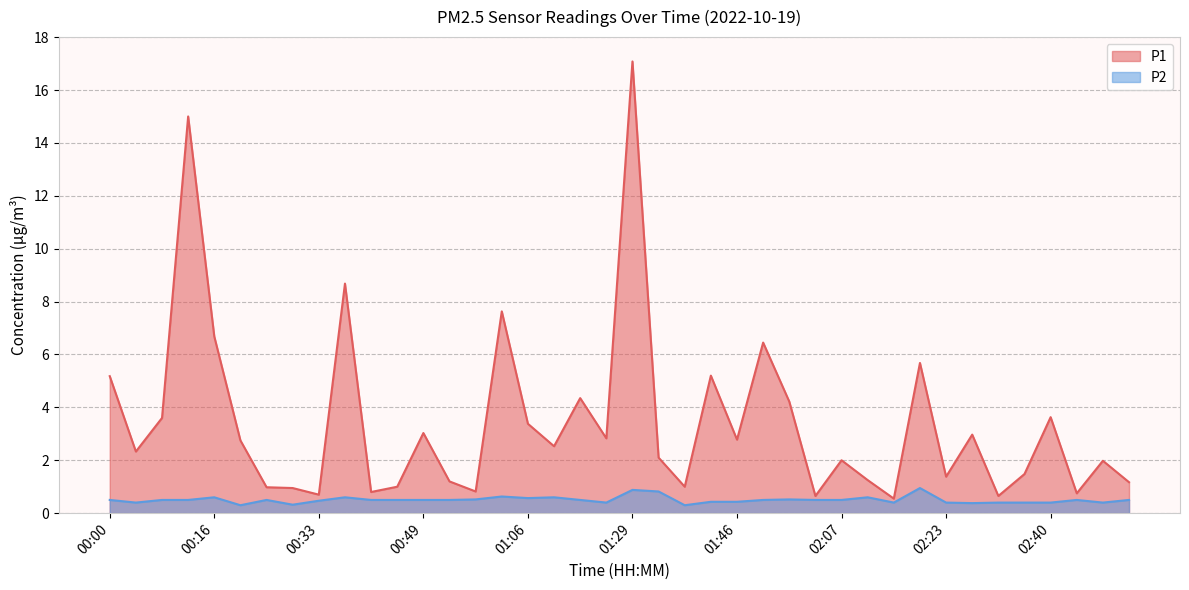

True or false: P1 and P2 intersect in this chart.

False